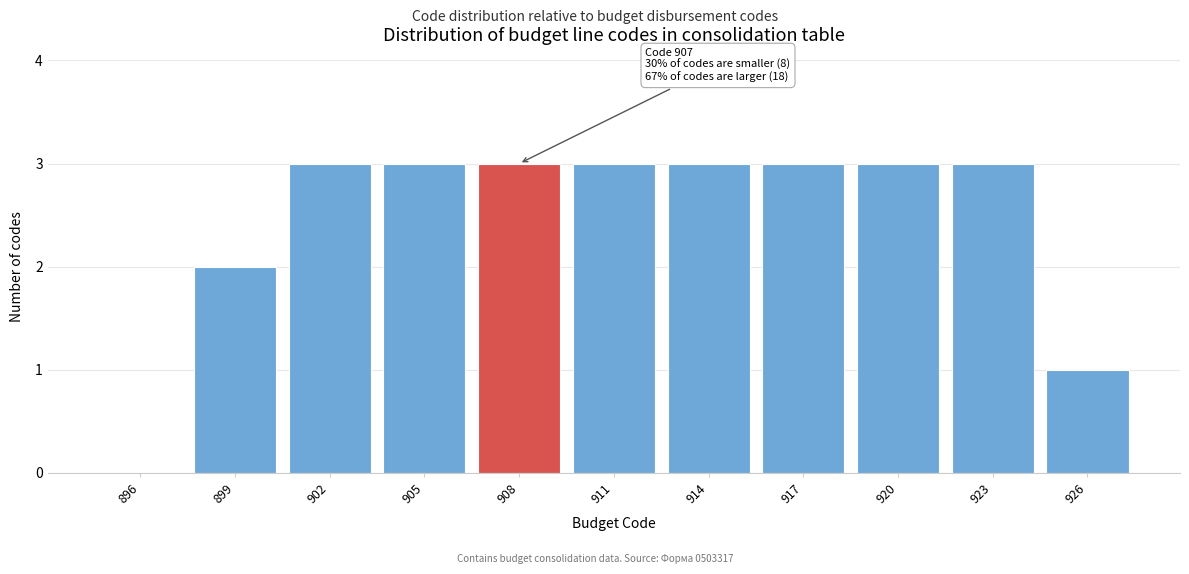

Reading left to right, extract all data points from this chart.

896=0	899=2	902=3	905=3	908=3	911=3	914=3	917=3	920=3	923=3	926=1